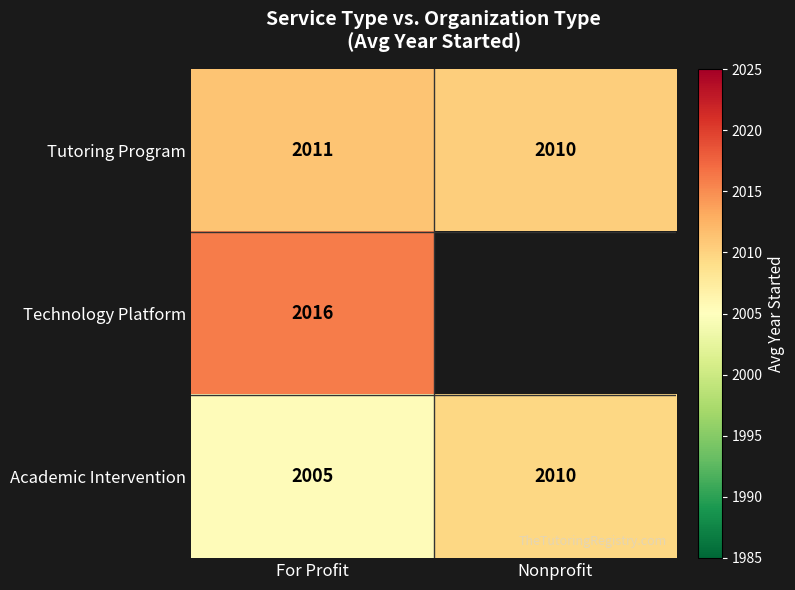

At which label does Academic Intervention reach its minimum?

For Profit